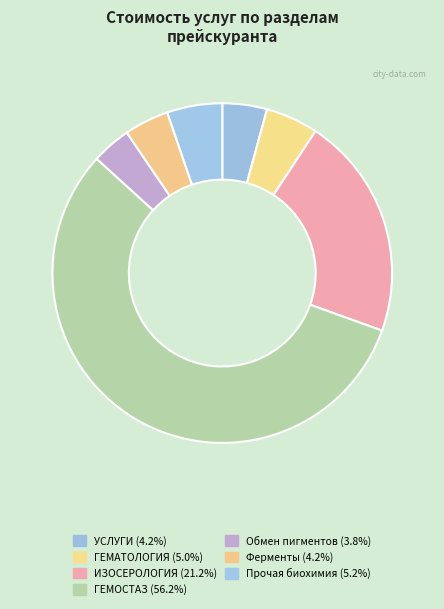

To the nearest percent, what is the average slice percentage?

14%